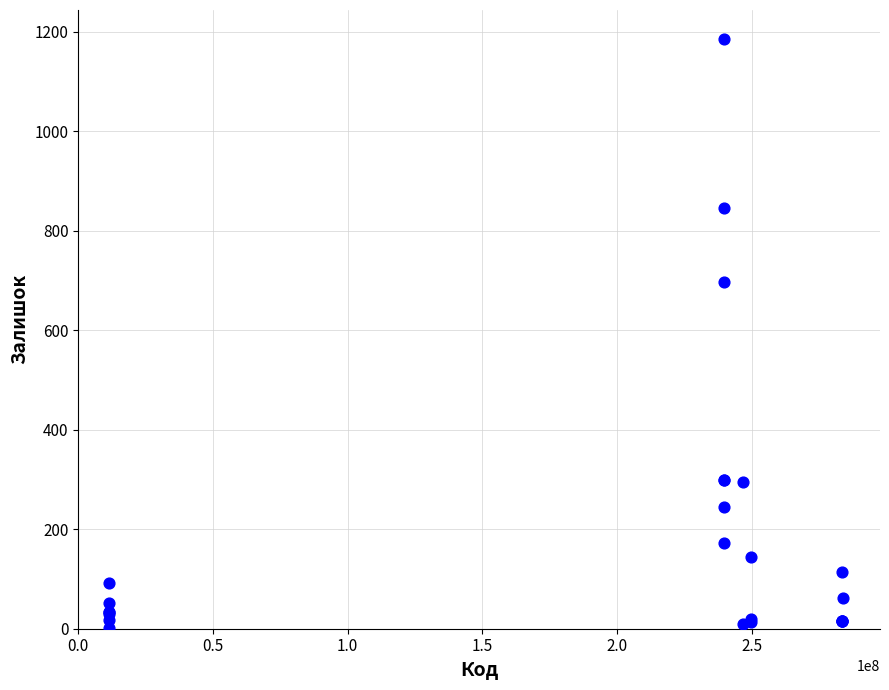

What Y value in the scatter plot is closest to 593?

698